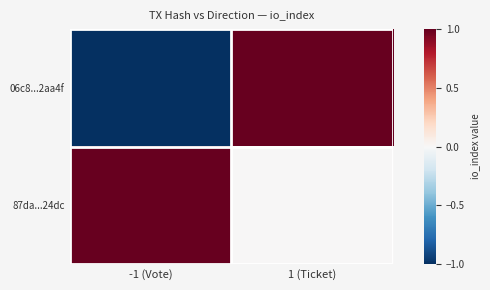

At which category does the chart reach its peak across all series?

1 (Ticket)